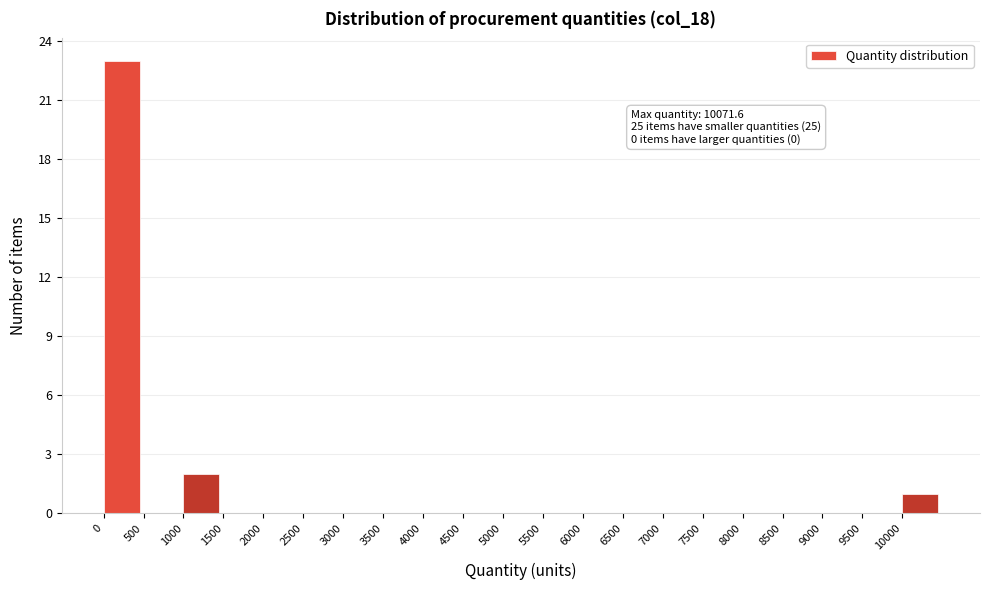

Which range on the x-axis has the tallest bar?

0 to 500